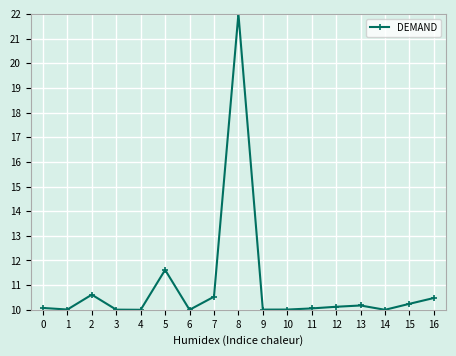

Where is the data nearest to the value 16?

5